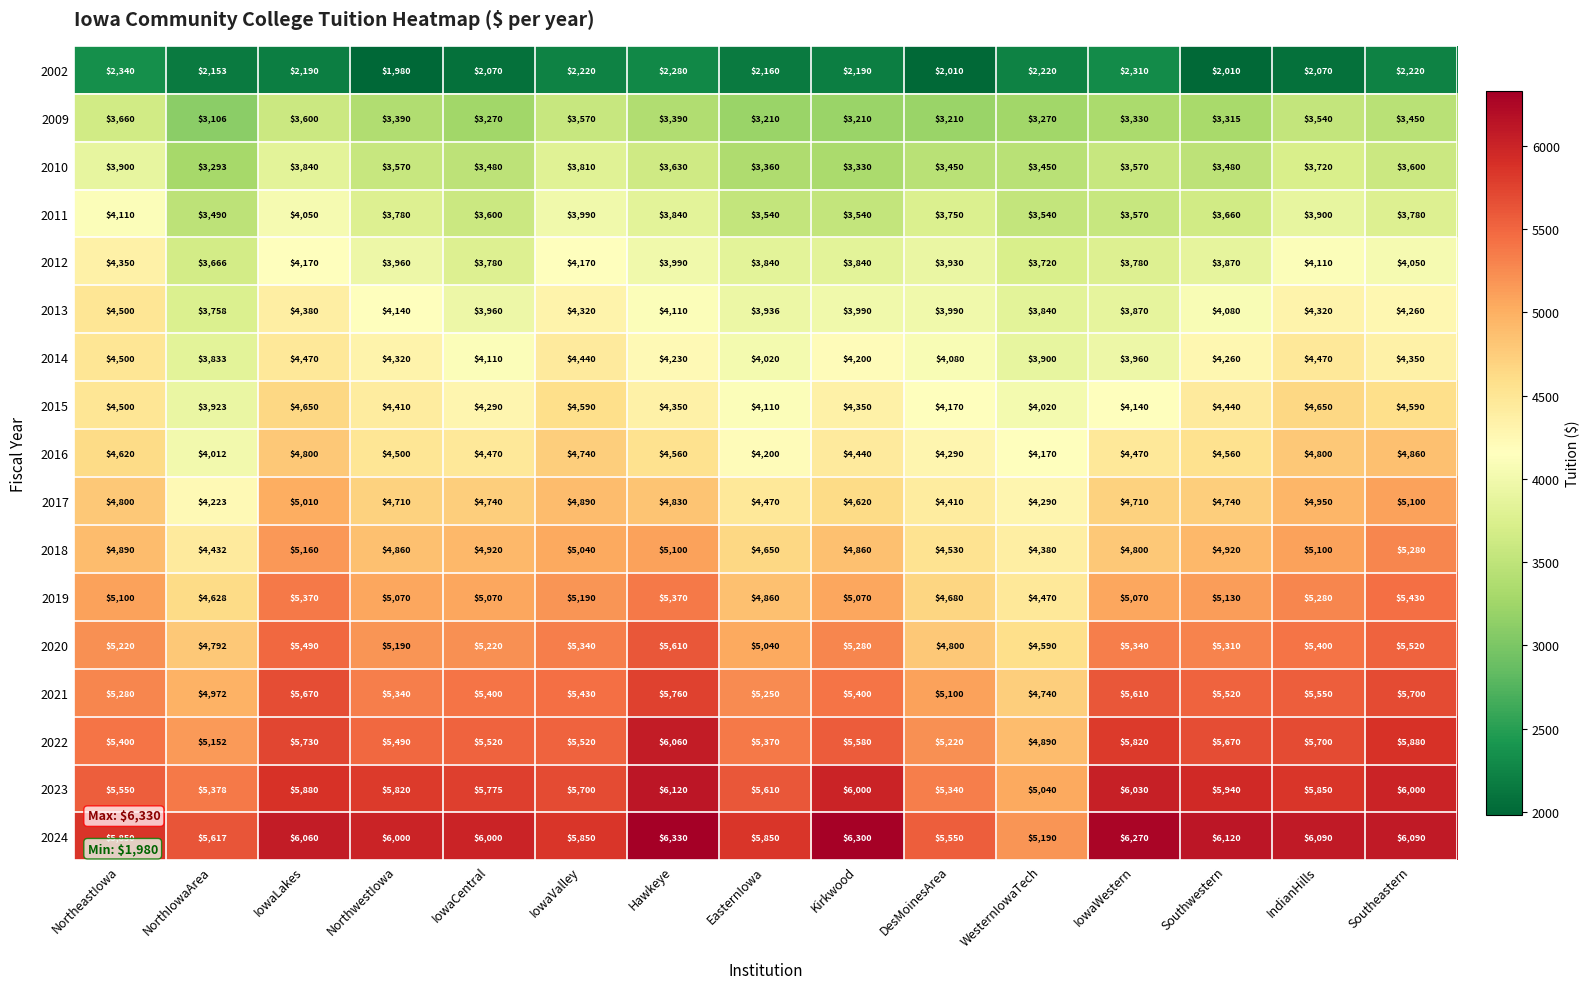

What is the highest value of the 2024 series?

6330